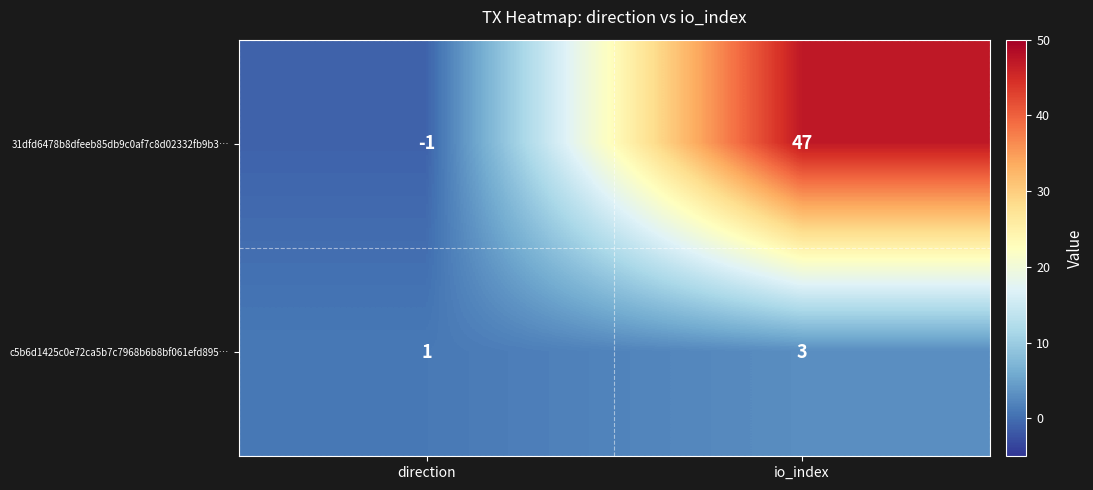

The c5b6d1425c0e72ca5b7c7968b6b8bf061efd895… series shows 1 at io_index. True or false?

False